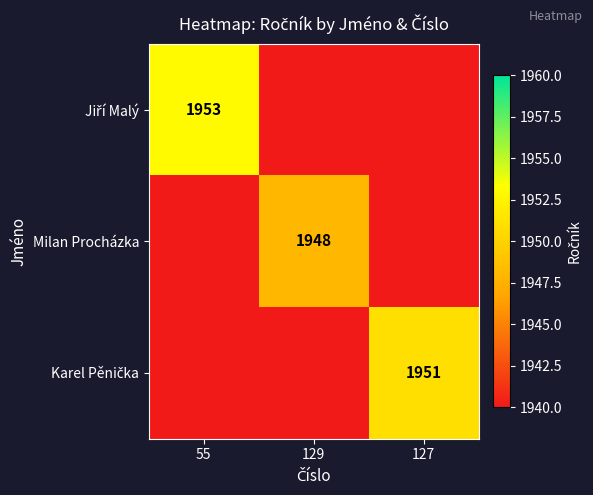

List the series in order of their overall mean, highest first.

Jiří Malý, Karel Pěnička, Milan Procházka